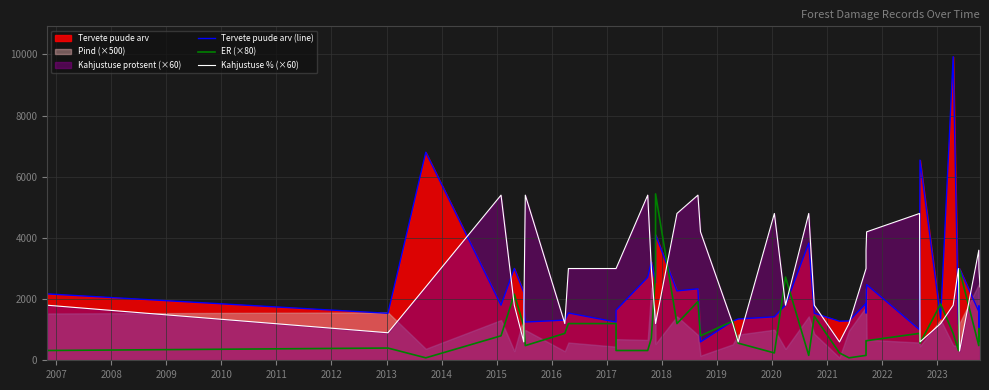

How many data points does each series have?

40